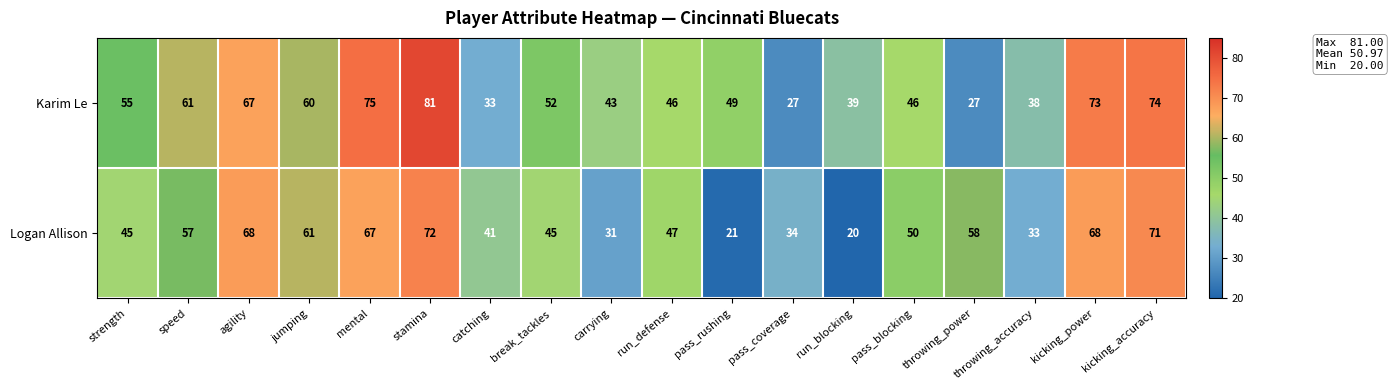

What is the total value across all series at pass_rushing?

70